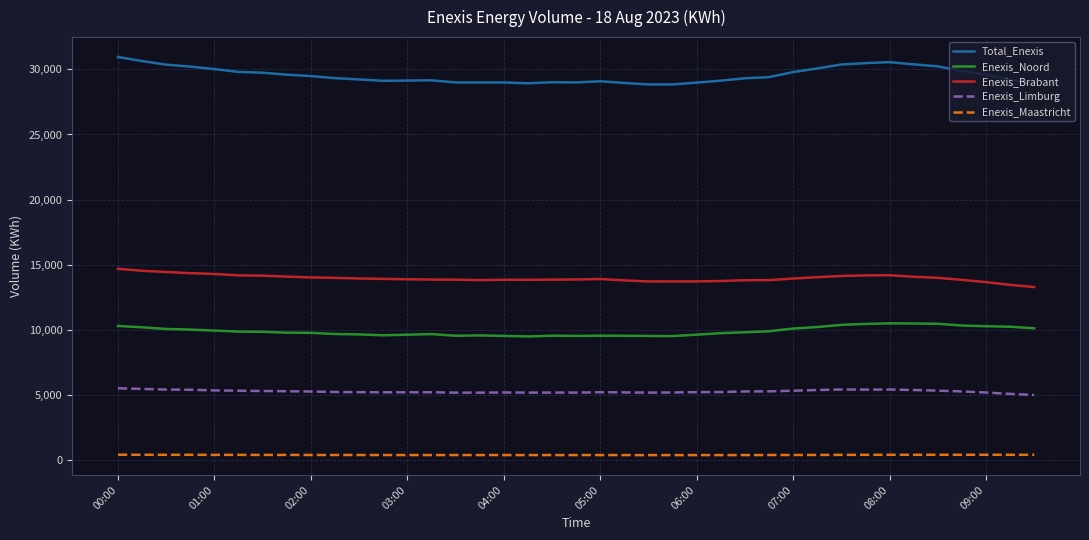

Which series has the largest range (max minus min)?

Total_Enexis